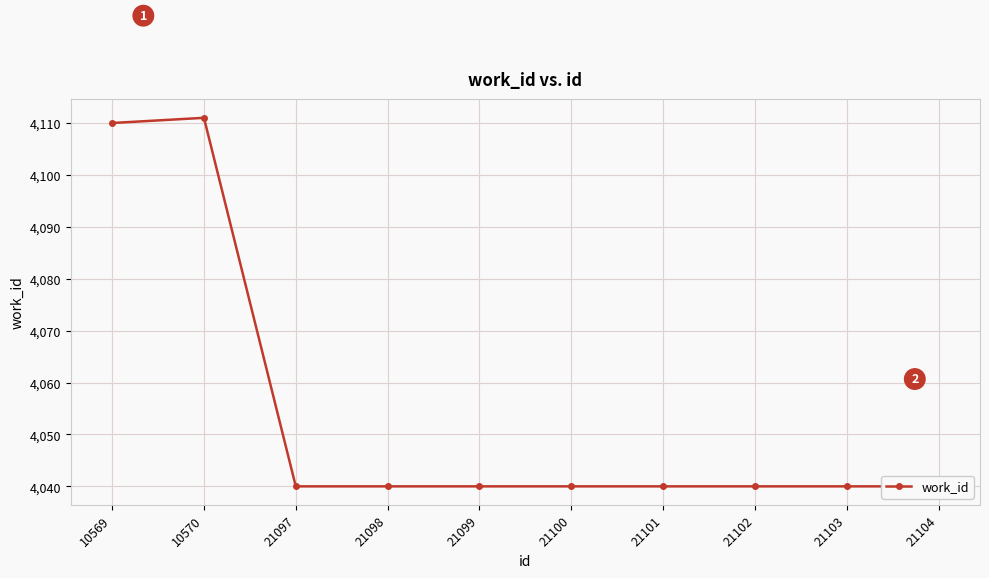

Reading left to right, what are all the values shown in this chart?

4110	4111	4040	4040	4040	4040	4040	4040	4040	4040